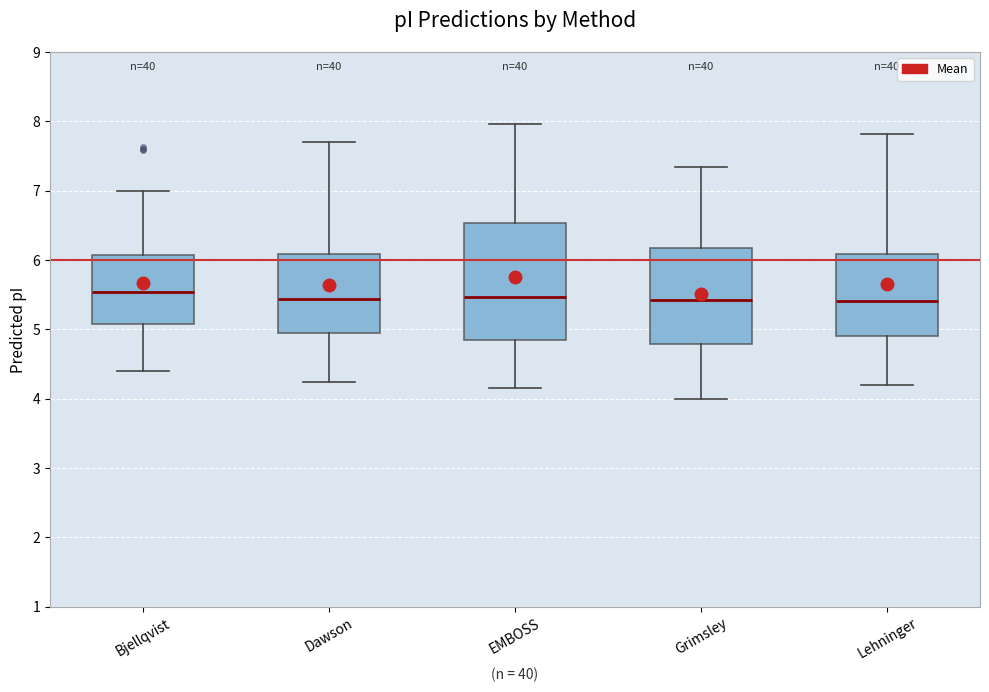

Comparing the boxes themselves (not the whiskers), which one is the tallest?

EMBOSS